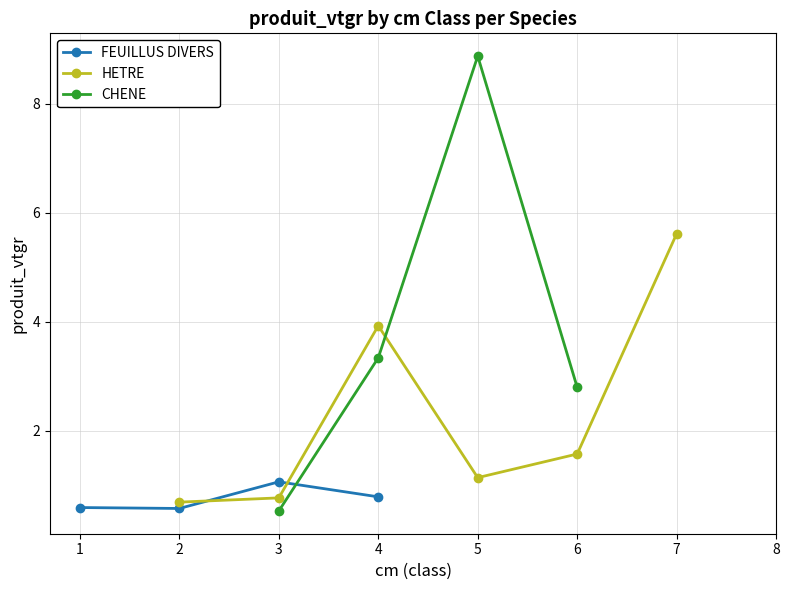

What is the minimum value for FEUILLUS DIVERS?

0.6